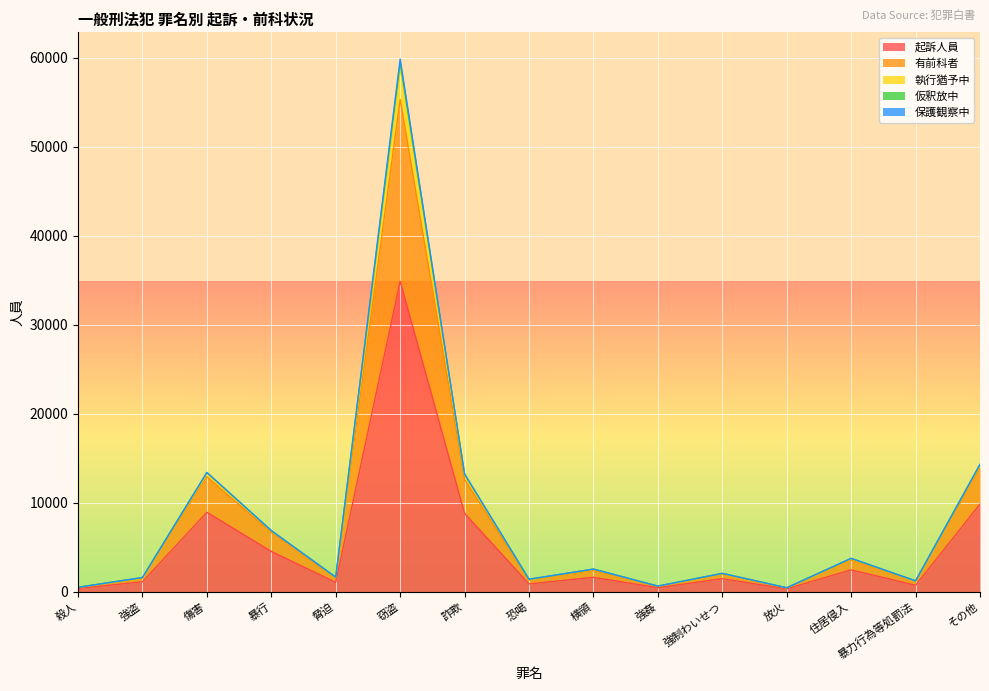

At which category is the sum across all series the highest?

窃盗